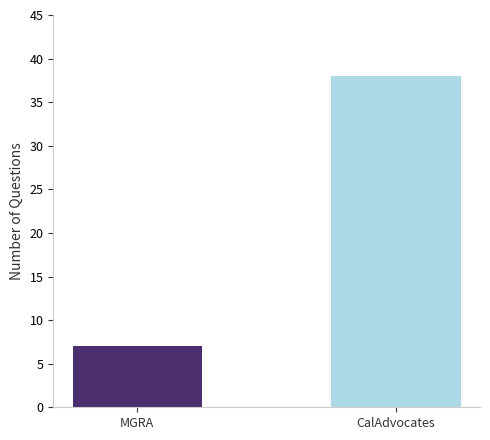

What is the maximum value shown in the chart?

38